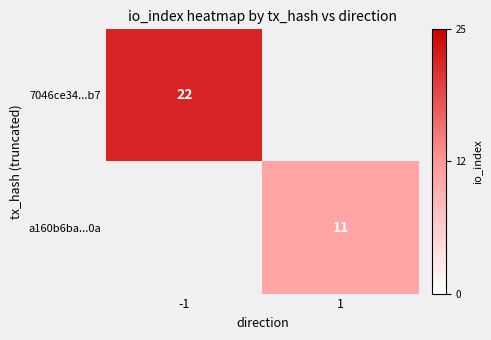

The a160b6ba...0a series shows 2 at 1. True or false?

False